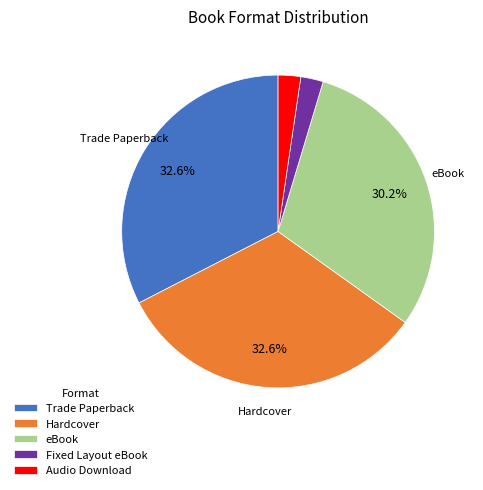

Combined, do Audio Download and eBook account for over 50%?

No